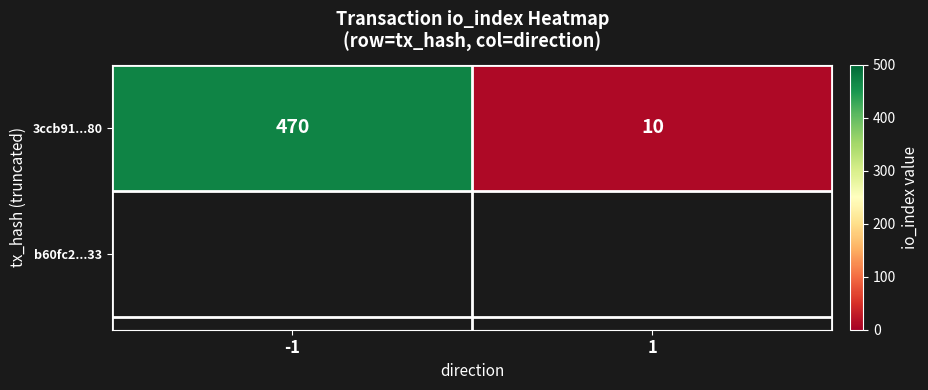

What is the greatest value displayed?

470